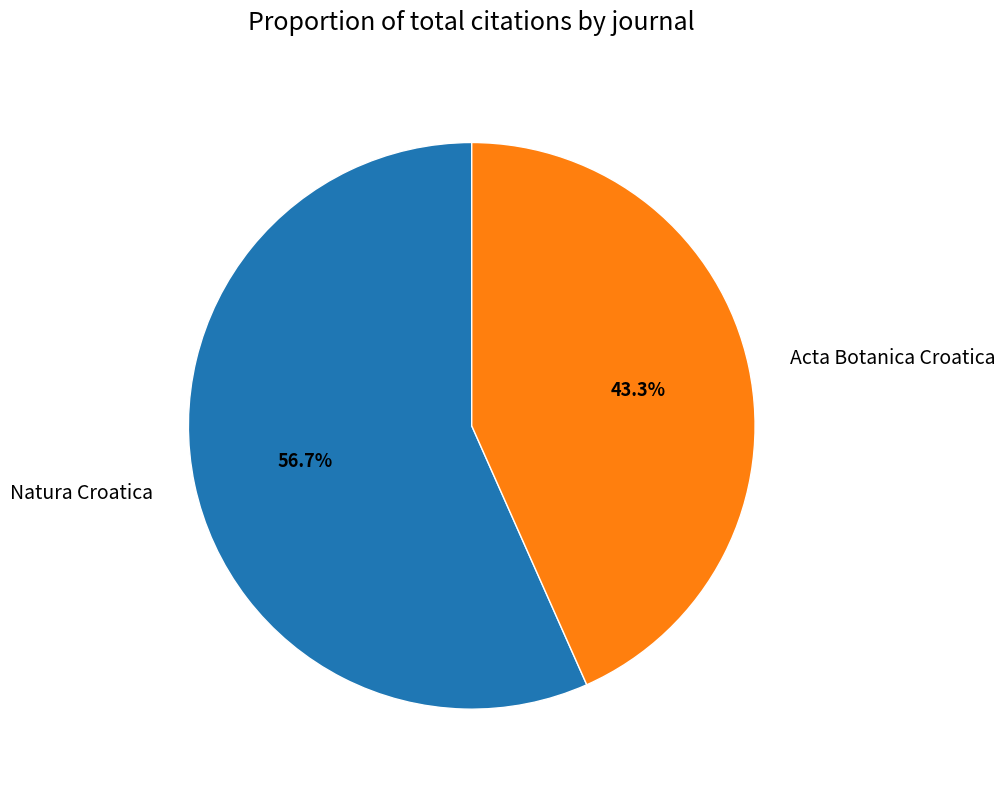

How many segments does this pie chart have?

2